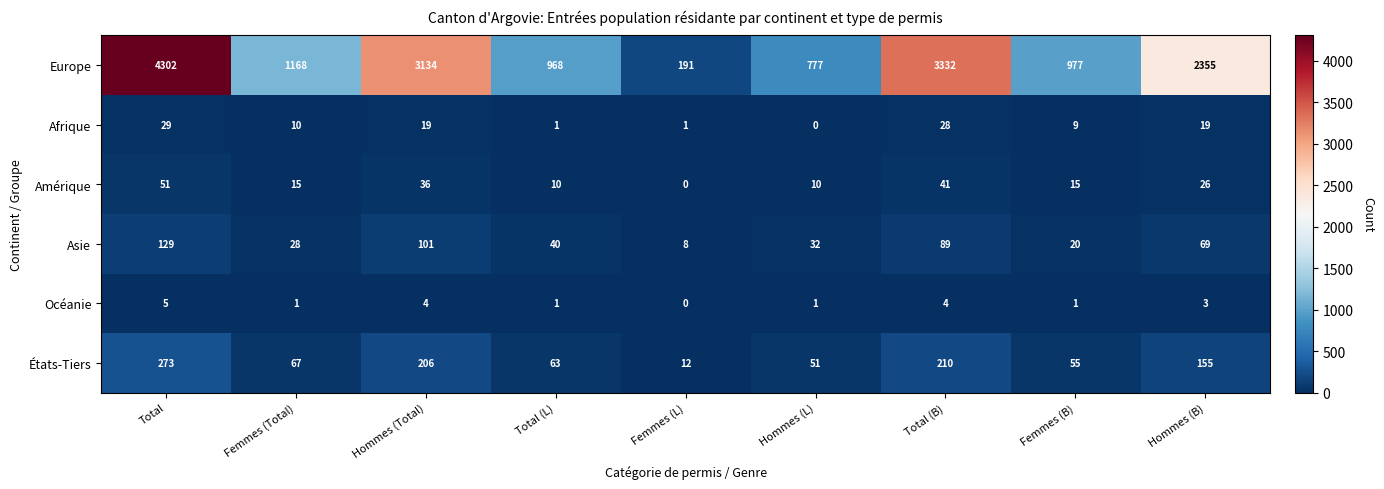

Is the value of Europe at Hommes (Total) greater than the value of Océanie at Femmes (Total)?

Yes